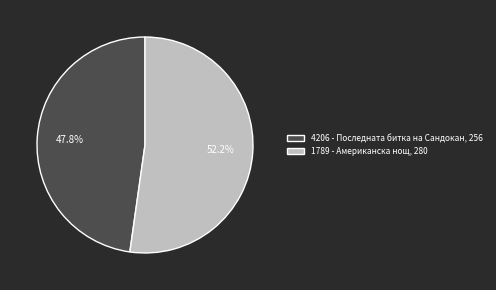

Is it true that 1789 is 52% of the pie?

True